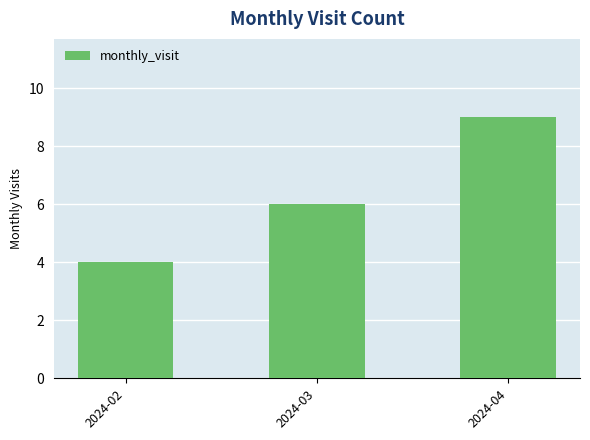

Reading left to right, extract all data points from this chart.

2024-02=4	2024-03=6	2024-04=9